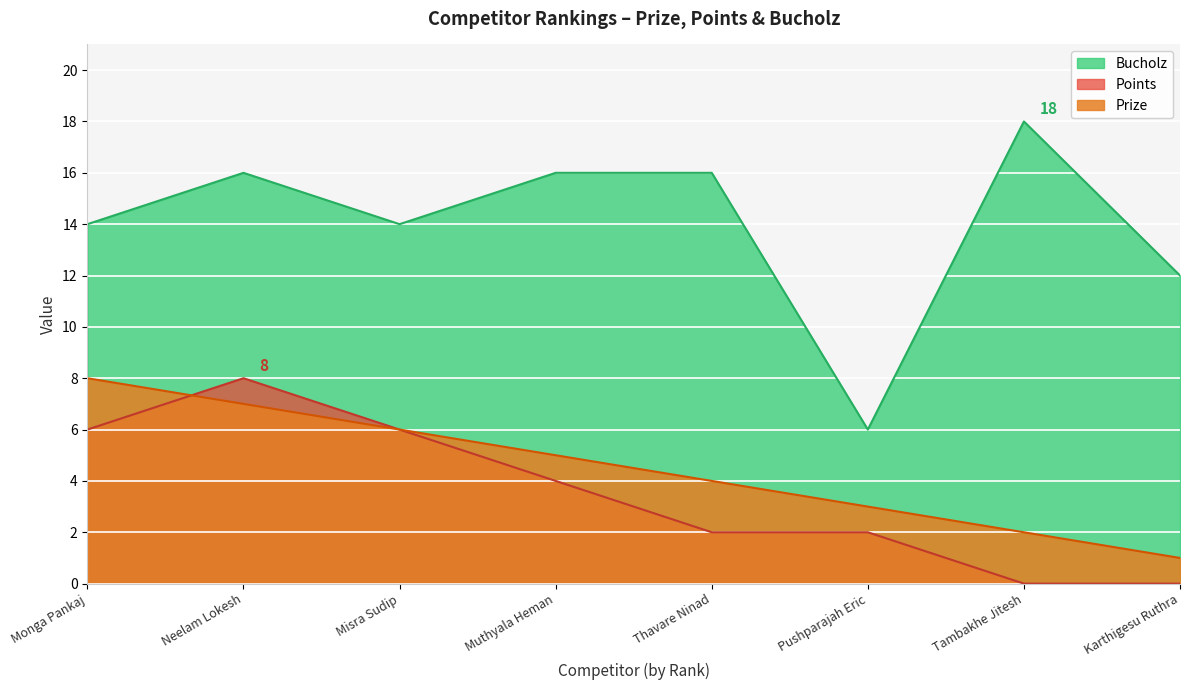

What is the total value across all series at Pushparajah Eric?

11